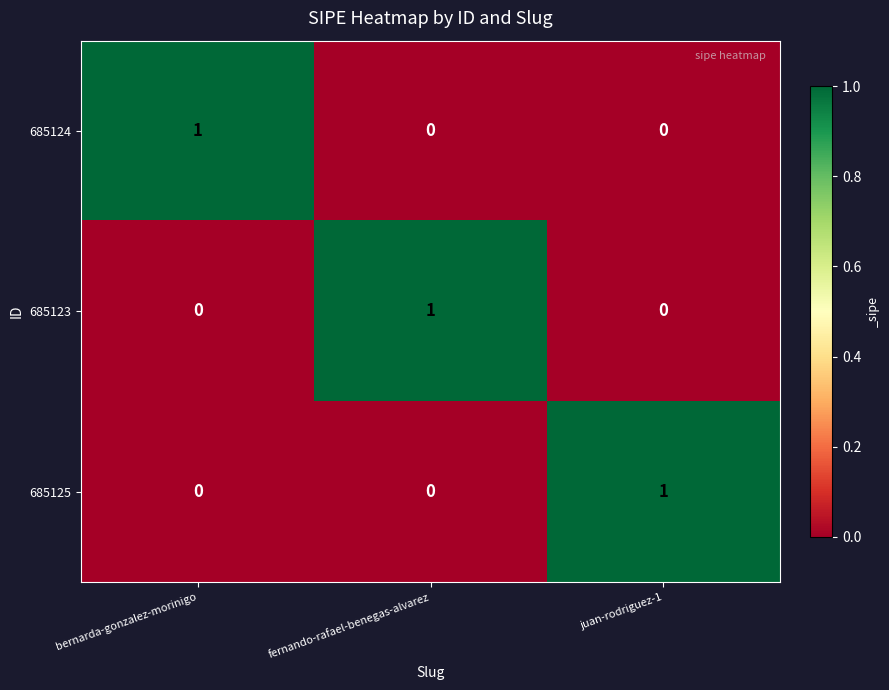

The value of 685125 at bernarda-gonzalez-morinigo is 0. True or false?

True